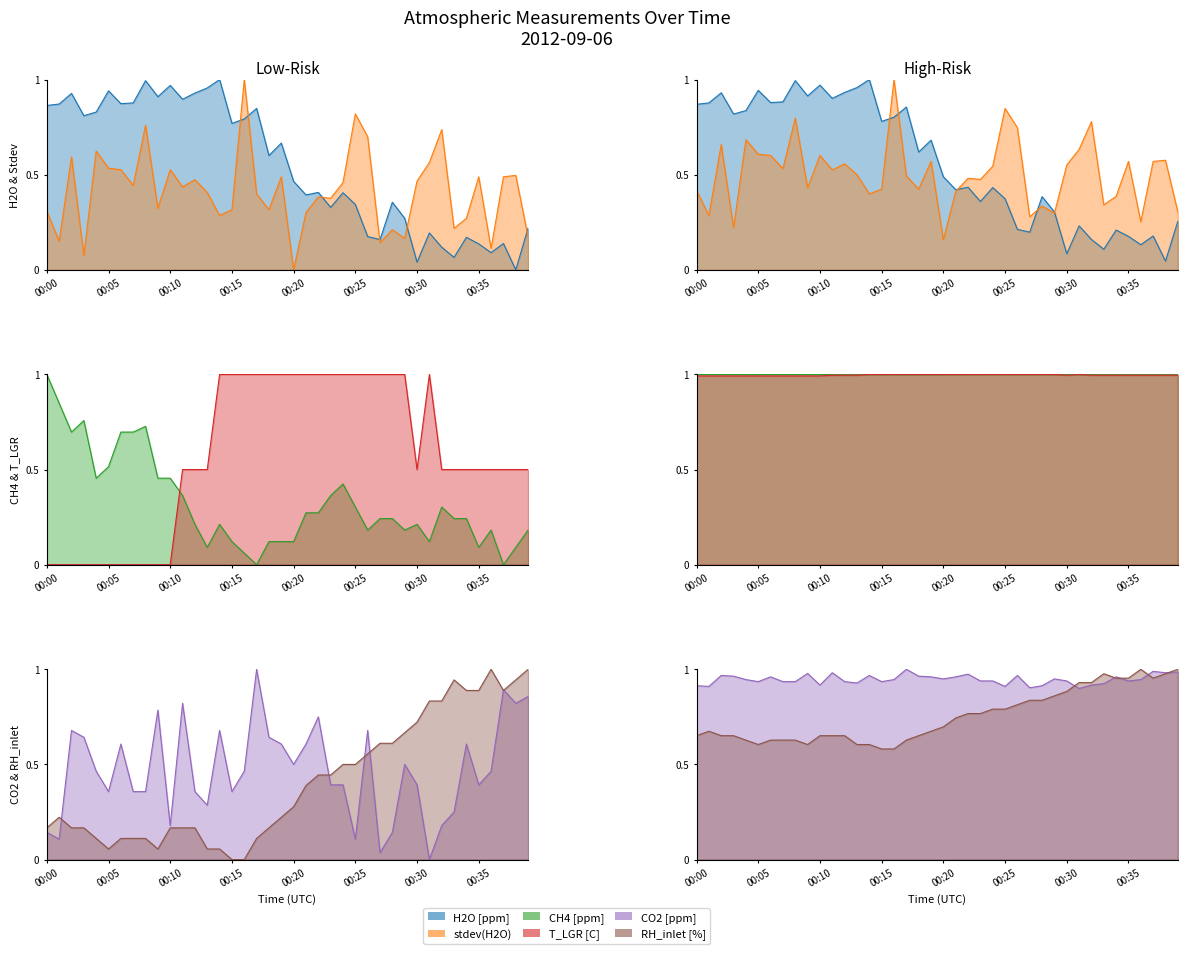

True or false: CH4 [ppm] has a value of 0.2 at 00:21.

False